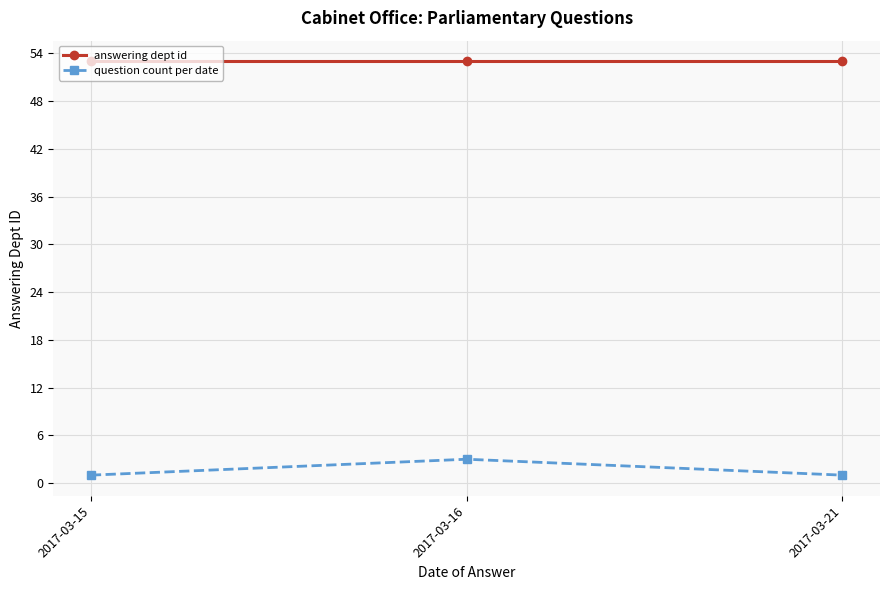

True or false: question count per date has a value of 1 at 2017-03-21.

True